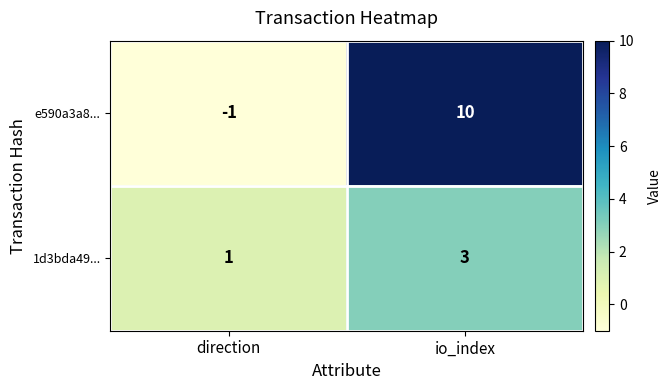

Is it true that 1d3bda49... equals 1 at direction?

True